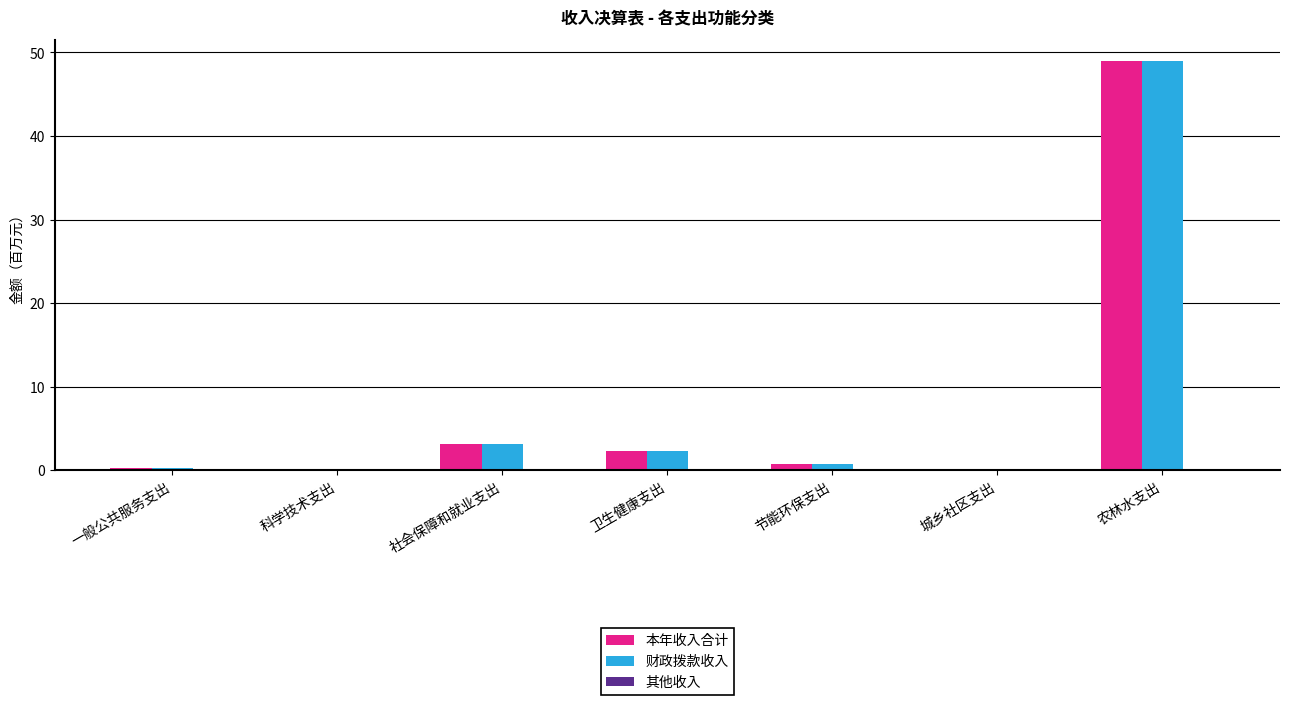

At which category is the sum across all series the highest?

农林水支出